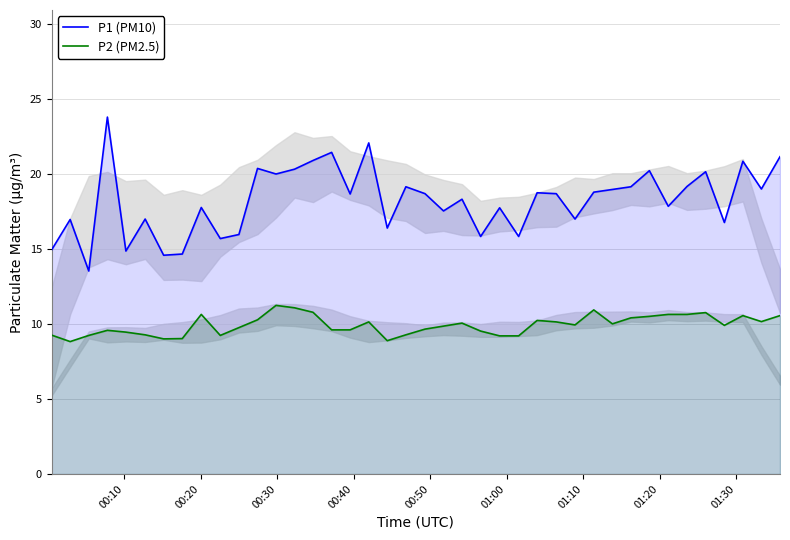

In P1 (PM10), how many points are lower than both neighbors (excluding endpoints)?

14